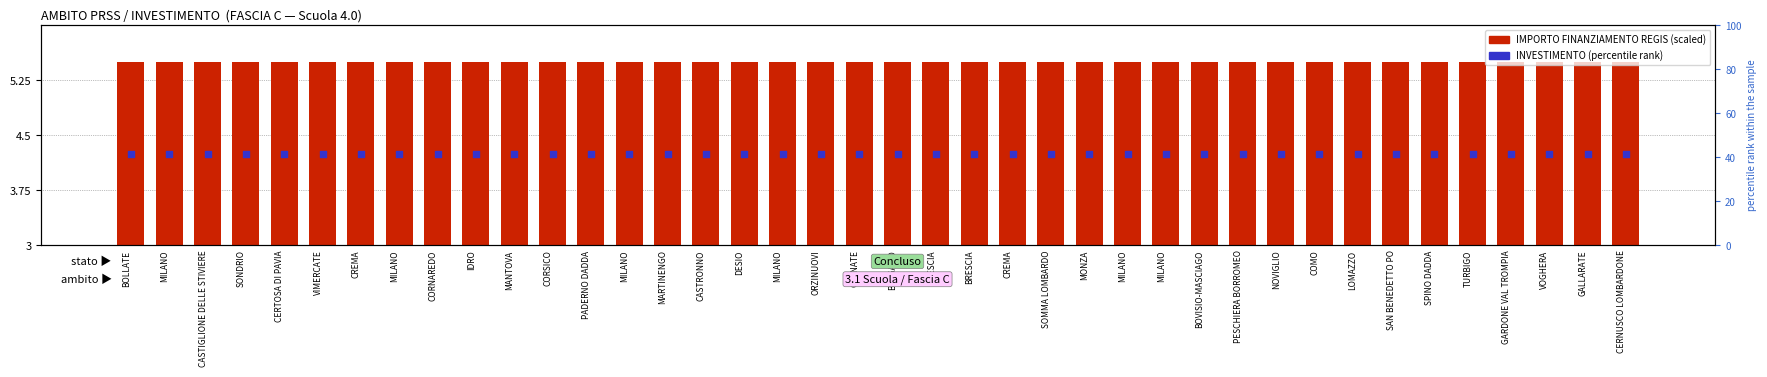

Which series contains the lowest Y value?

IMPORTO FINANZIAMENTO REGIS